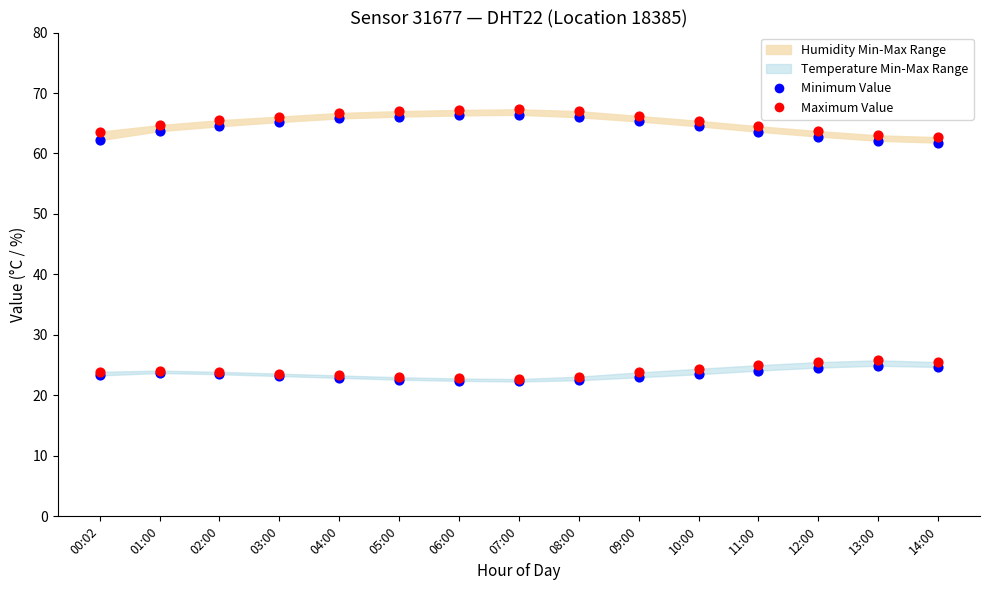

At how many categories does at least one series exceed 67?

2